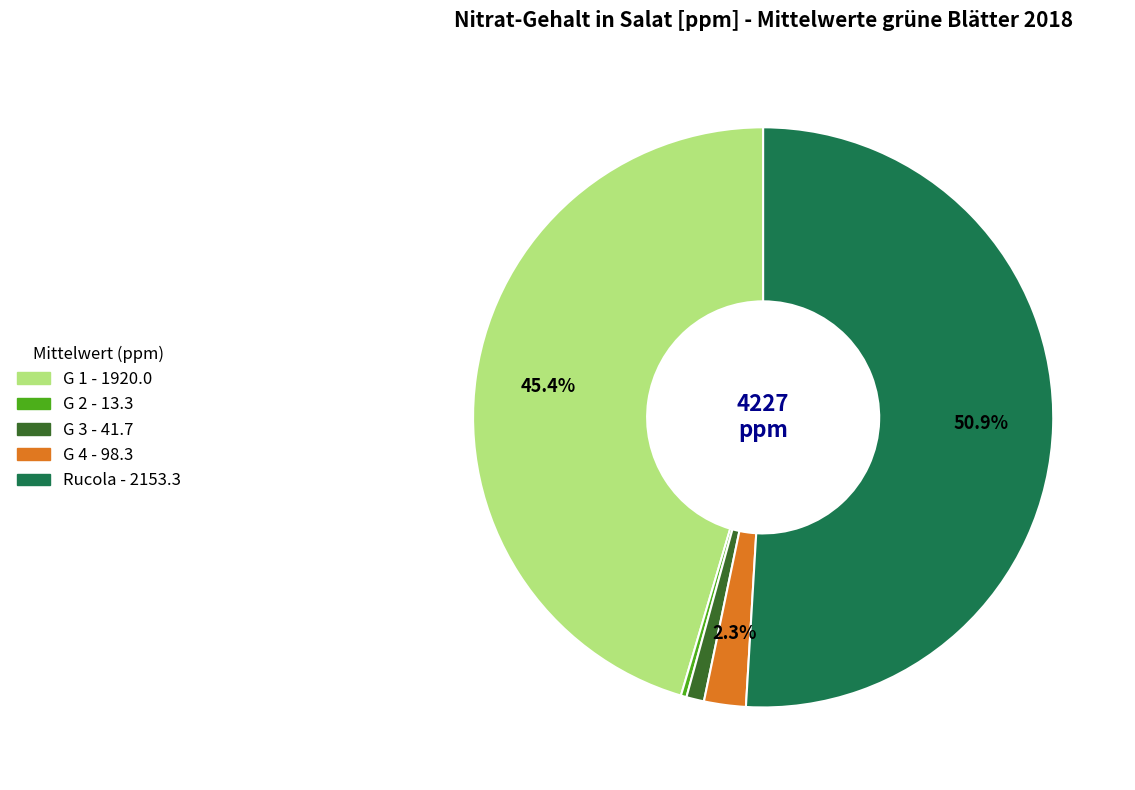

Does Rucola represent more than half of the total?

Yes